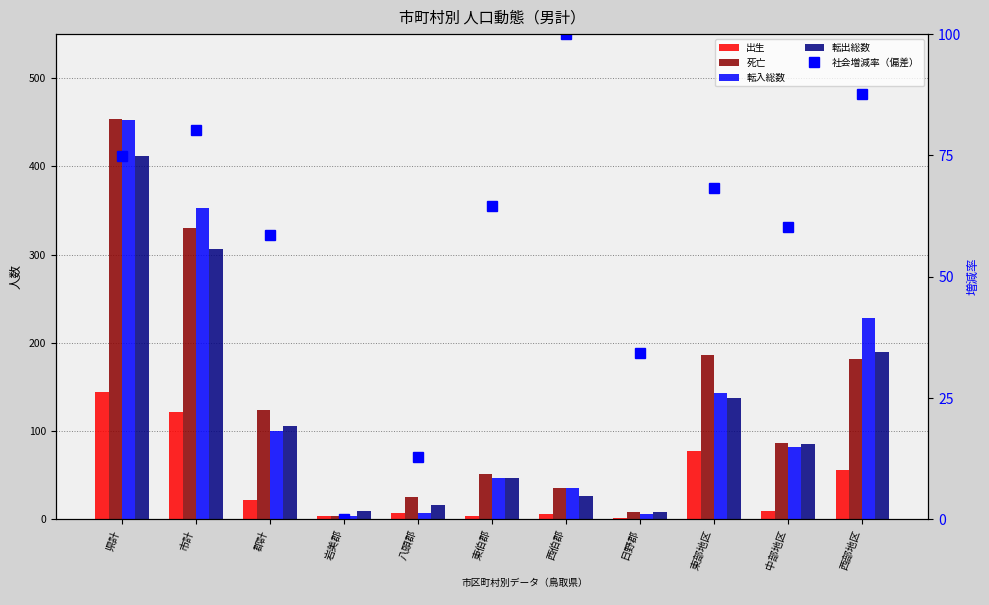

Where does the 転出総数 series first go above 85?

県計